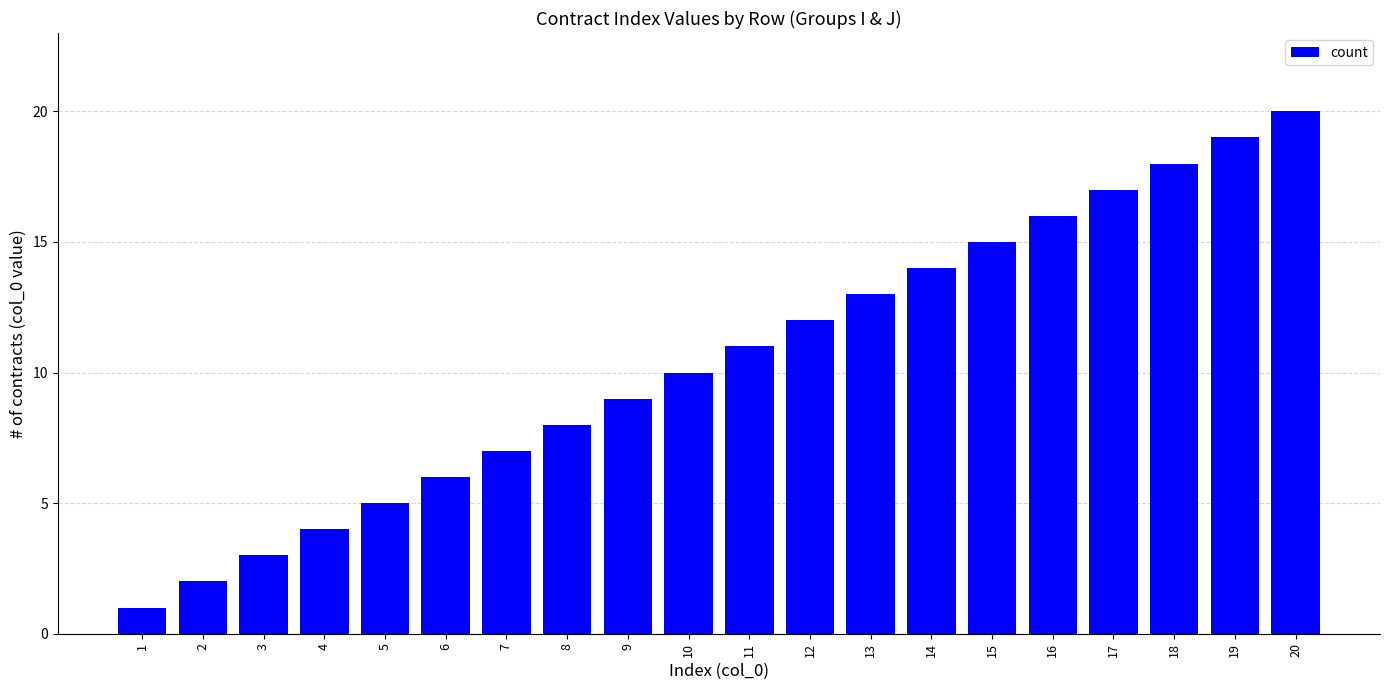

What is the change in value from 9 to 20?

+11